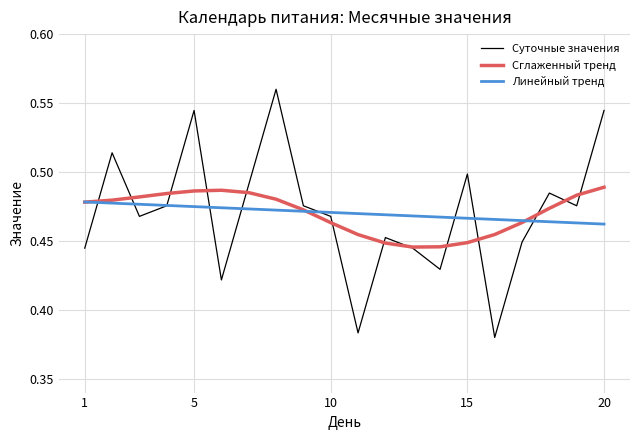

Count the number of data series in this chart.

3